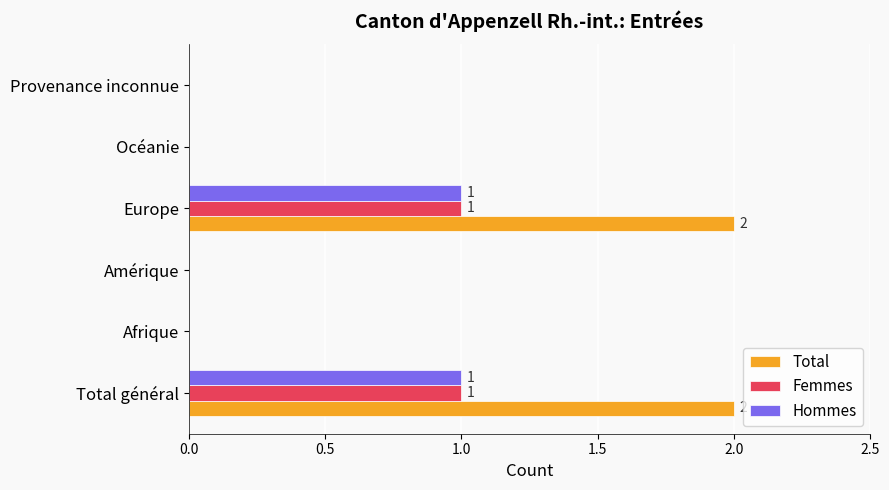

Count the number of categories in the chart.

6